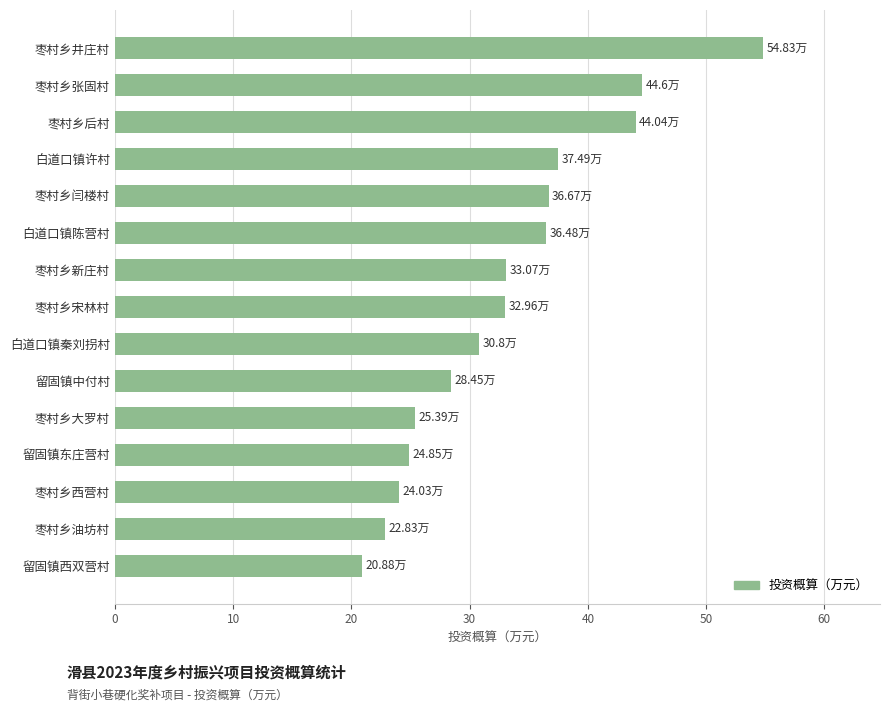

What is the label of the 12th bar from the bottom?

白道口镇许村